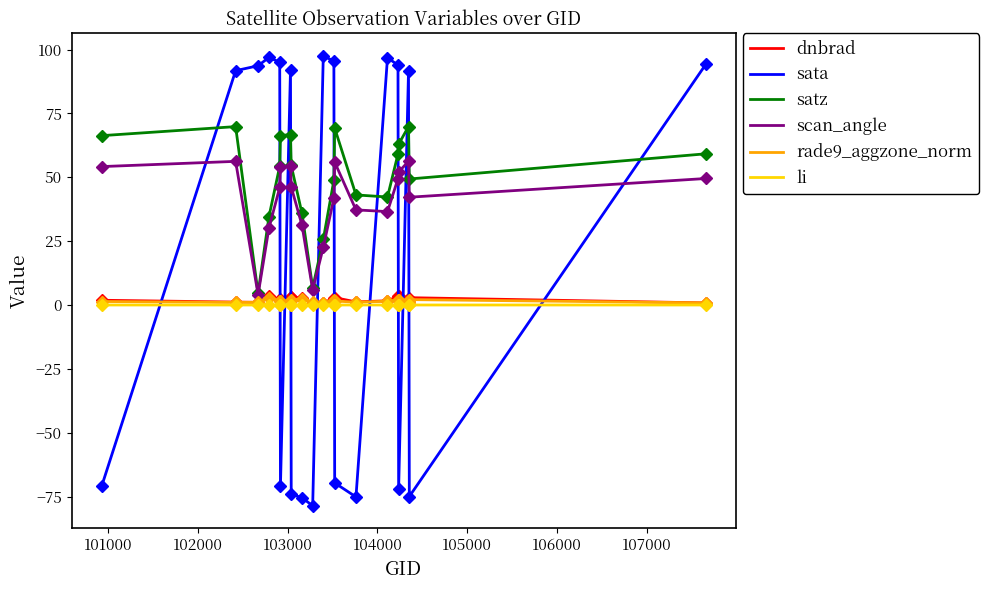

What is the smallest value displayed?

-78.6